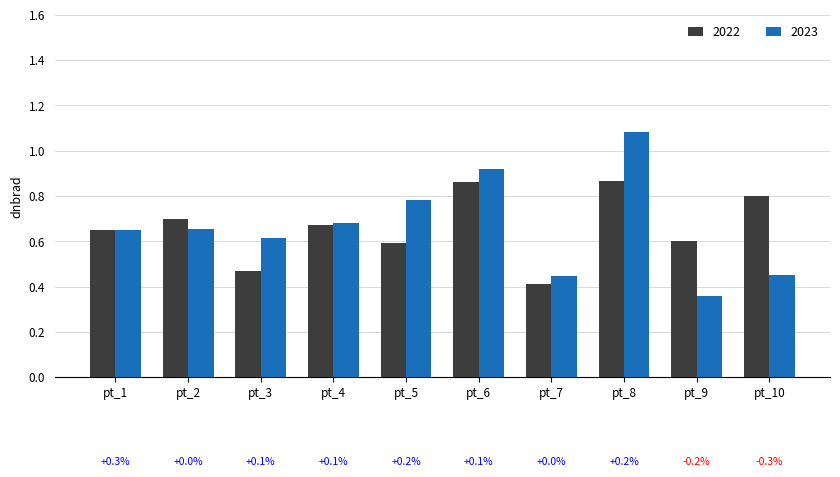

The 2022 series shows 0.3 at pt_4. True or false?

False